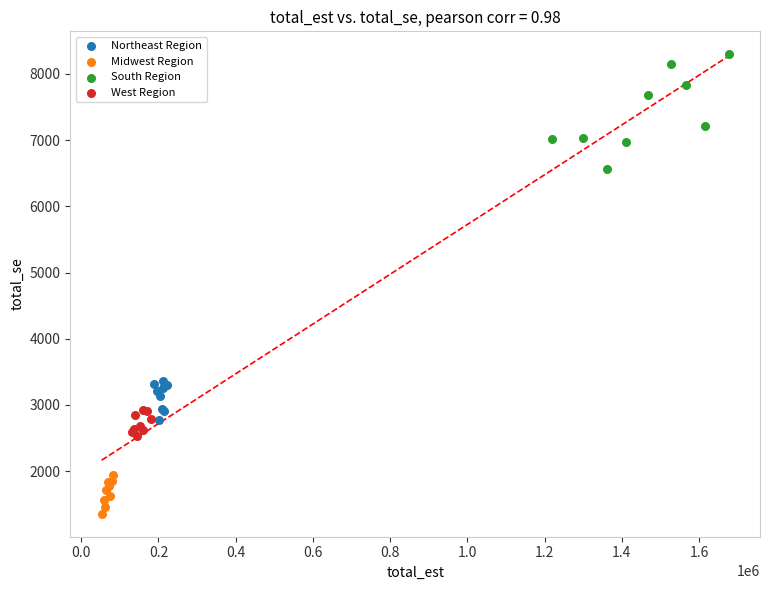

Which series has the widest spread of Y values?

South Region